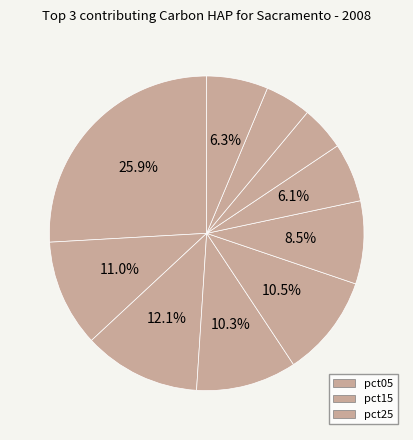

To the nearest percent, what is the average slice percentage?

10%